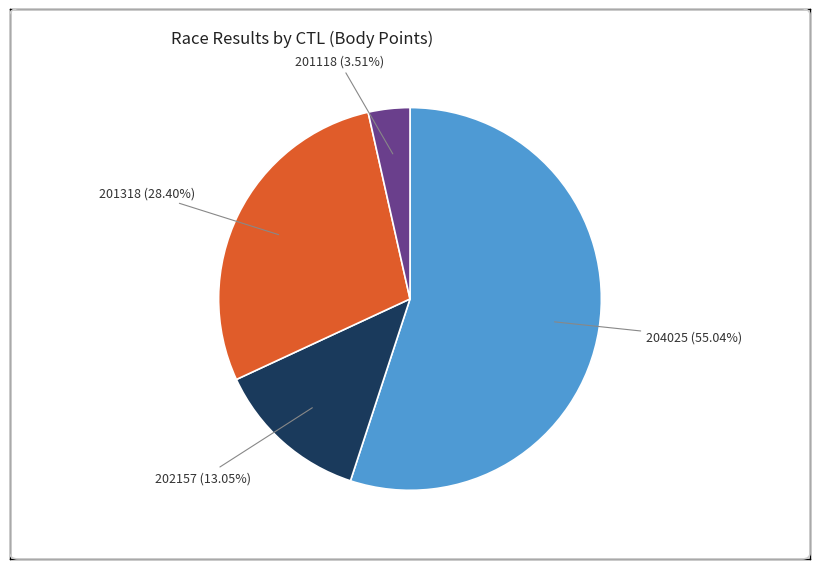

Is there a majority slice in this chart?

Yes